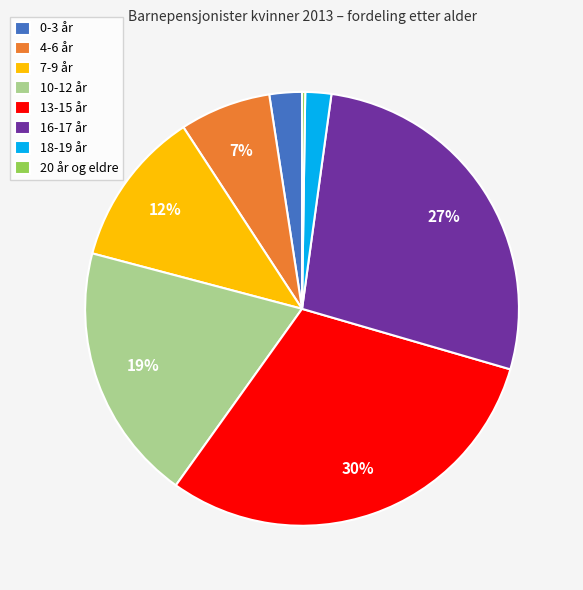

To the nearest percent, what is the combined percentage of 7-9 år and 0-3 år?

14%